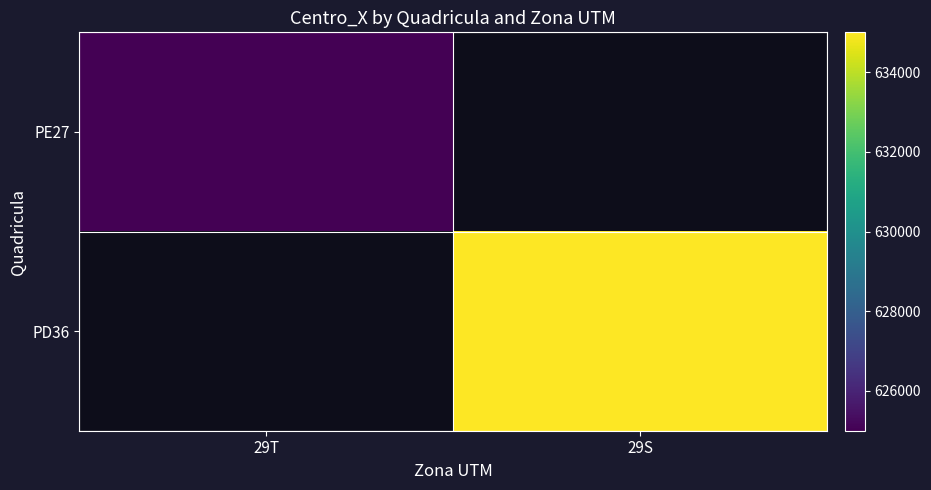

Which category has the lowest value across all series?

29T